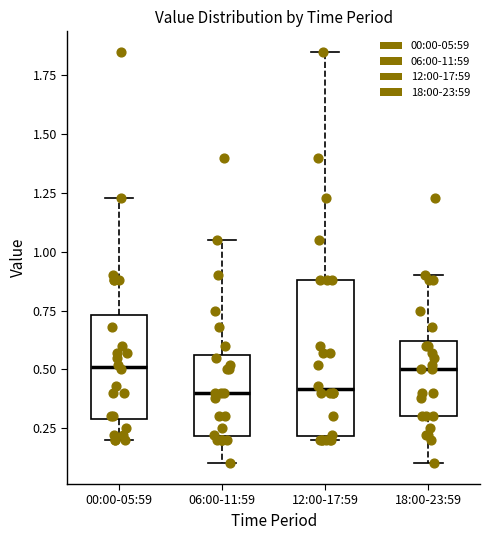

Where is the lower edge of the box for 18:00-23:59 on the y-axis? The values are not printed on the chart, so give them approximately, as read against the axis.

0.30